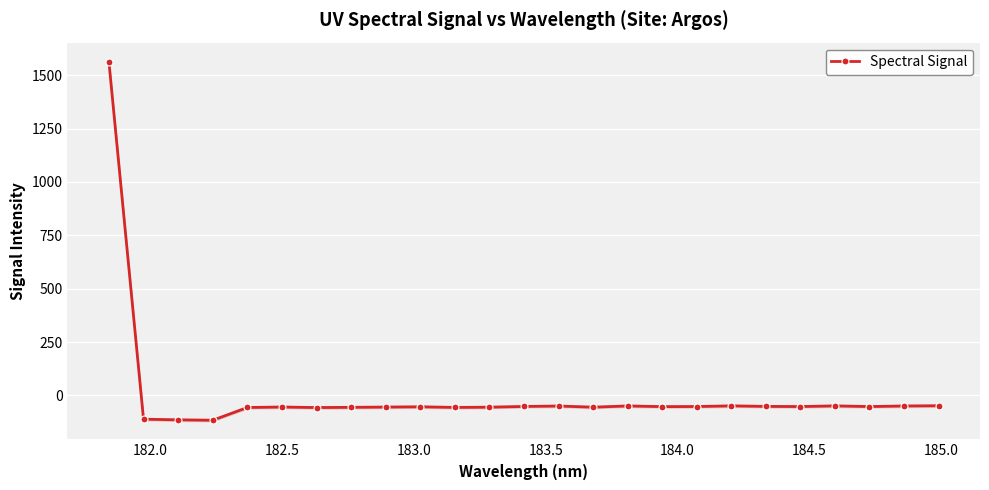

What is the greatest value displayed?

1562.8